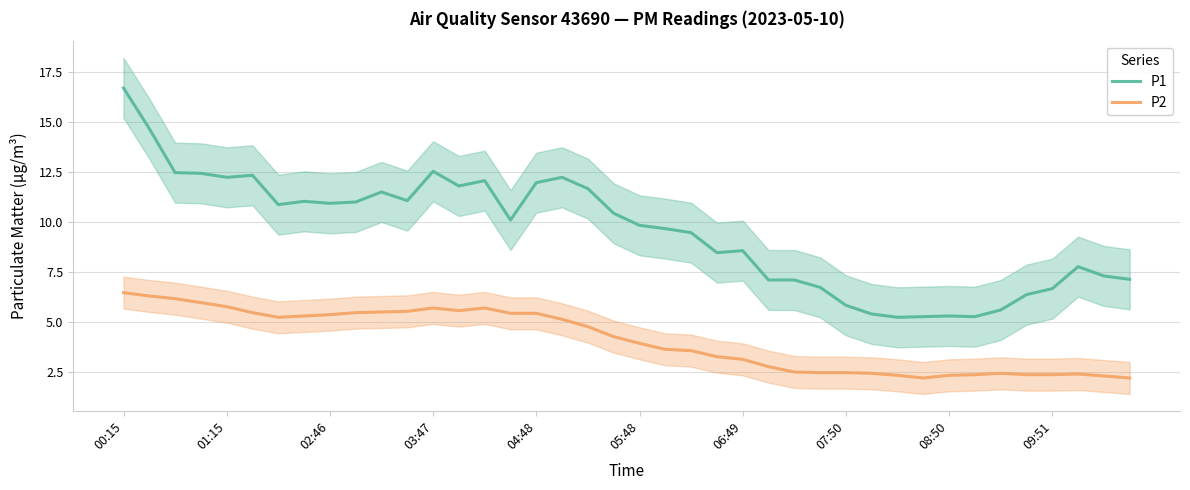

What is the average value of the P2 series?

4.1